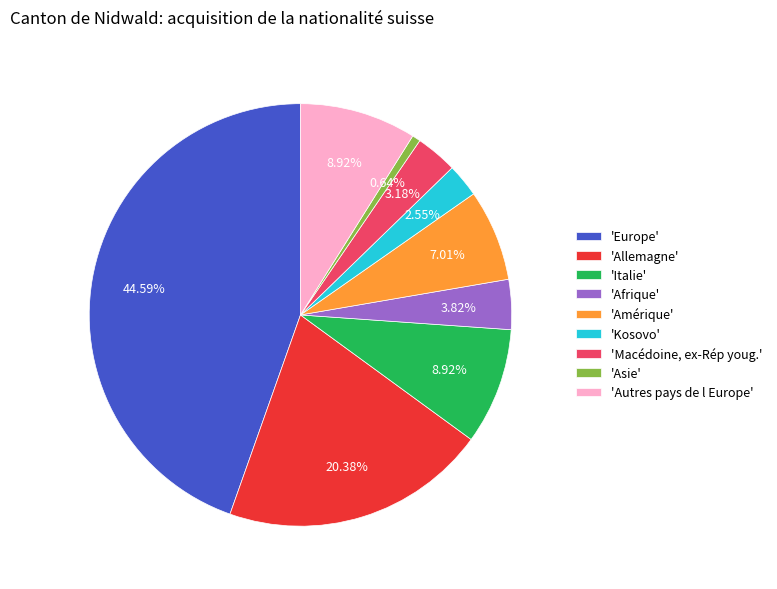

How many slices are in this pie chart?

9